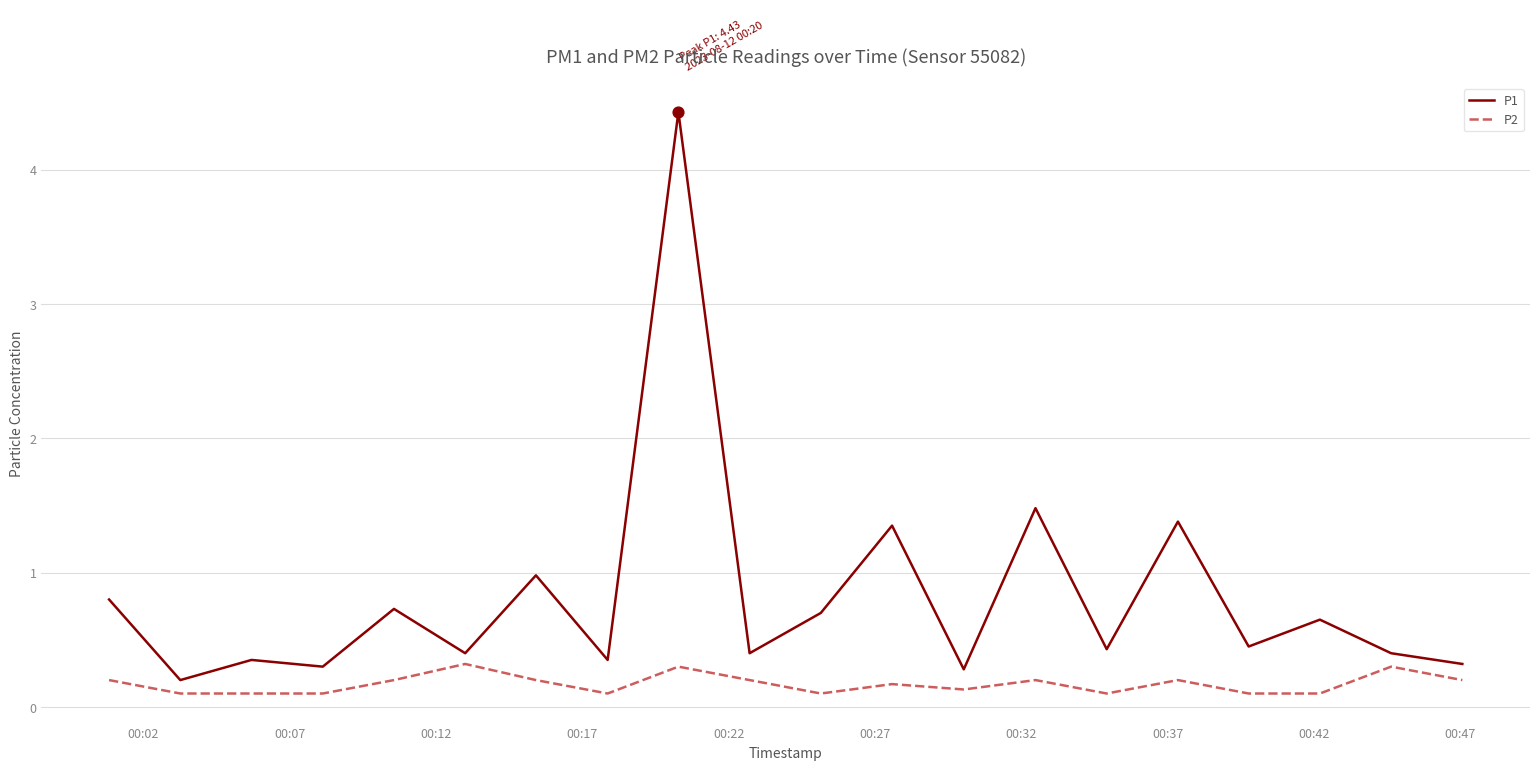

Which series has the largest total across all categories?

P1